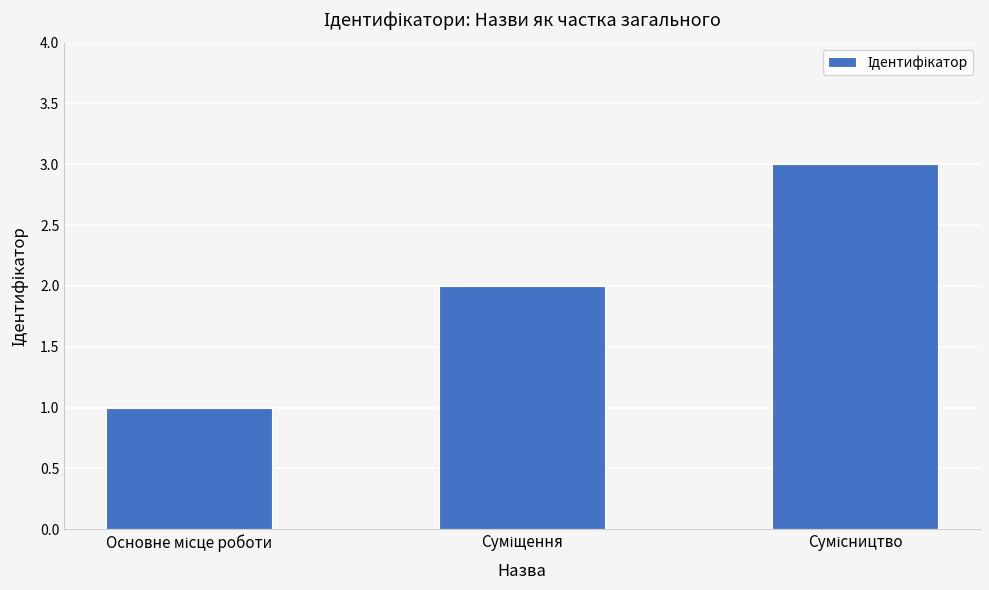

What is the sum of all values?

6